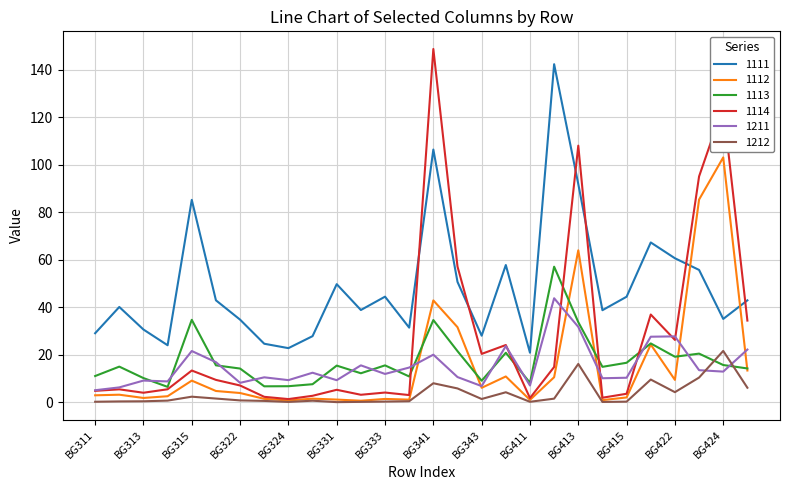

True or false: 1111 and 1114 cross at least once.

True